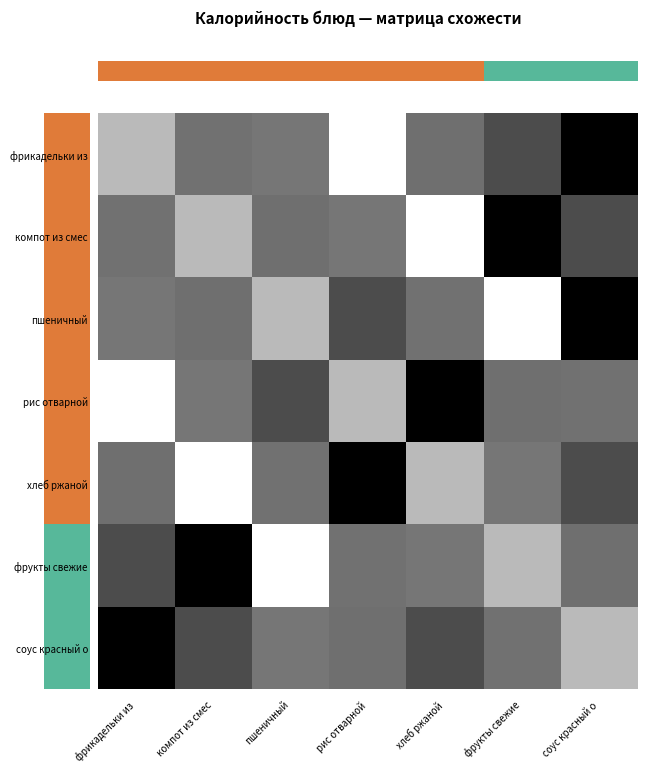

Between хлеб ржаной and компот из смес, which is larger?

хлеб ржаной